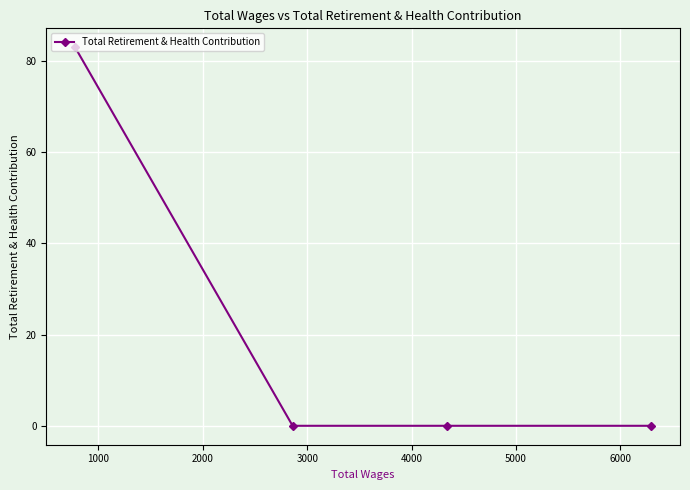

Reading left to right, list all the values displayed in this chart.

83	0	0	0